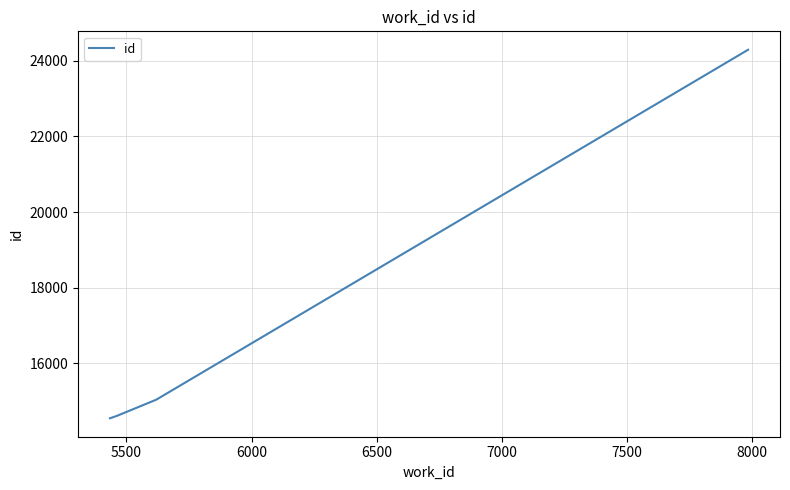

True or false: the data has more than 2 interior local peaks.

False